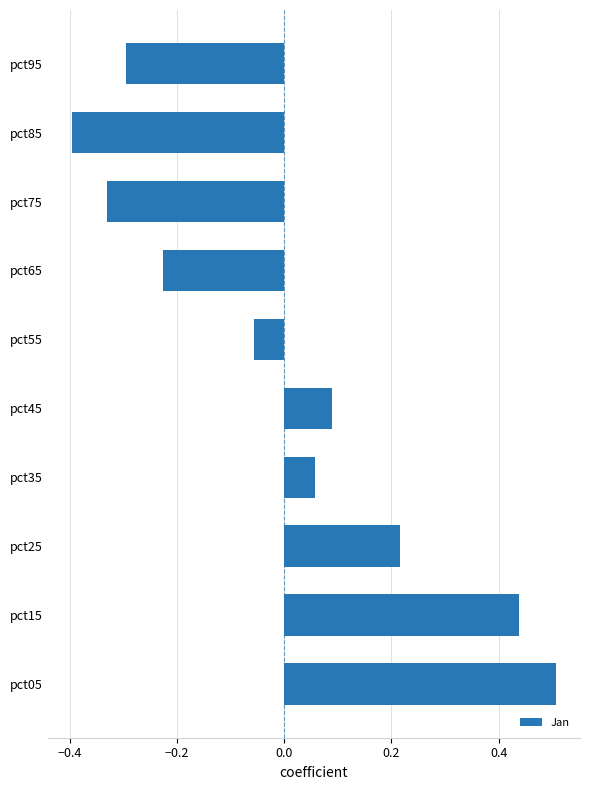

The value at pct95 is -0.3. True or false?

True